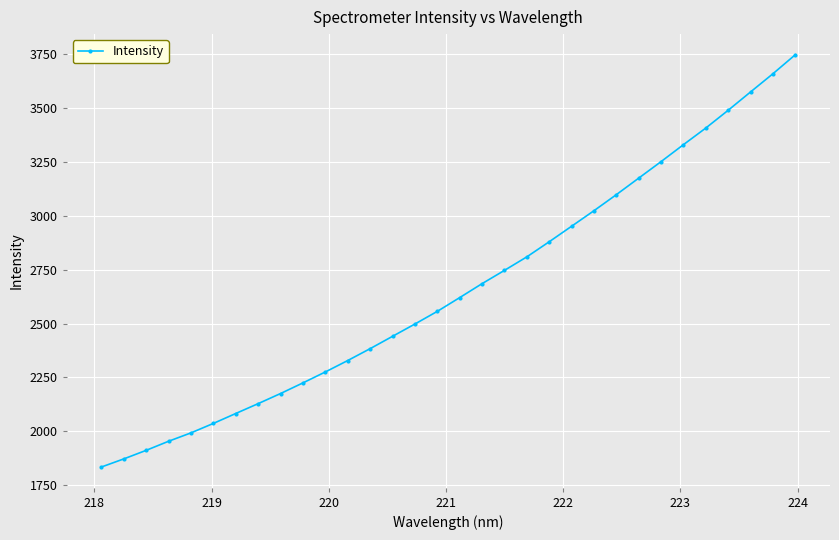

What is the smallest value displayed?

1834.1